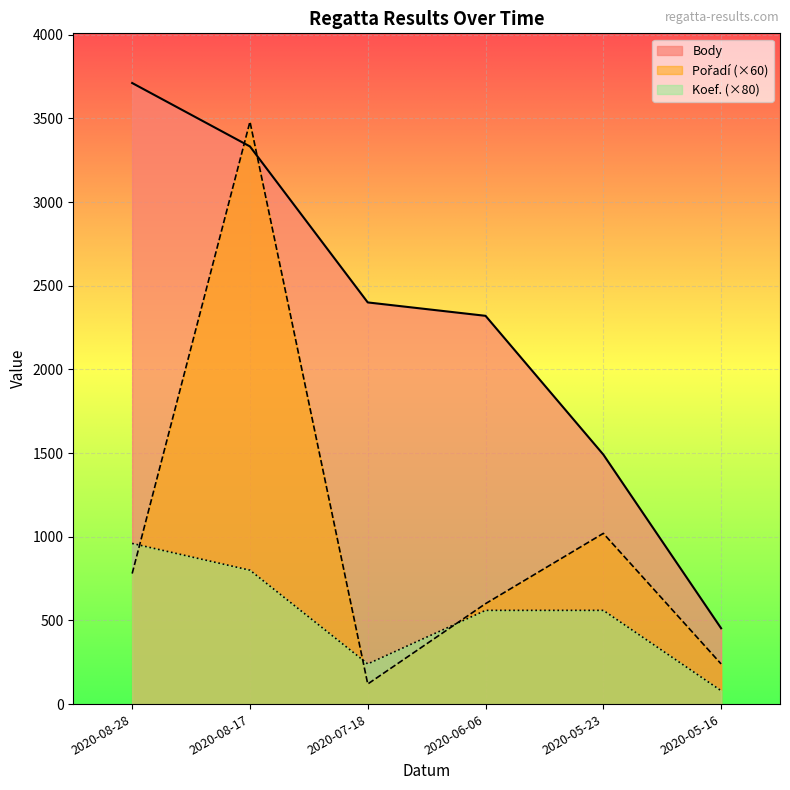

What is the total value across all series at 2020-08-17?

7612